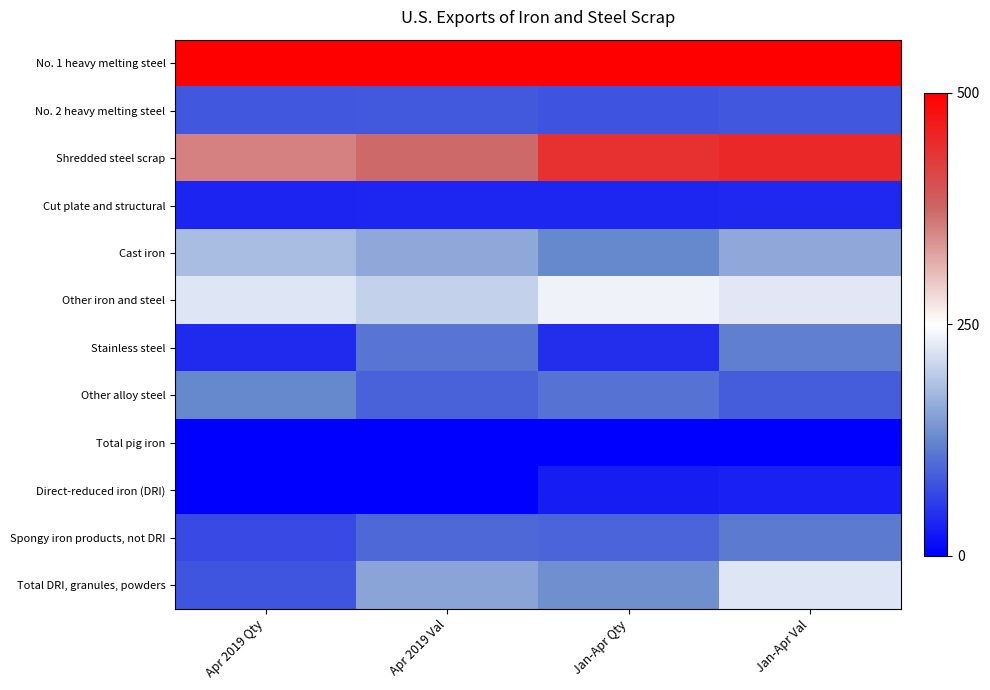

What is the difference between the highest and lowest values at Apr 2019 Qty?

1.0